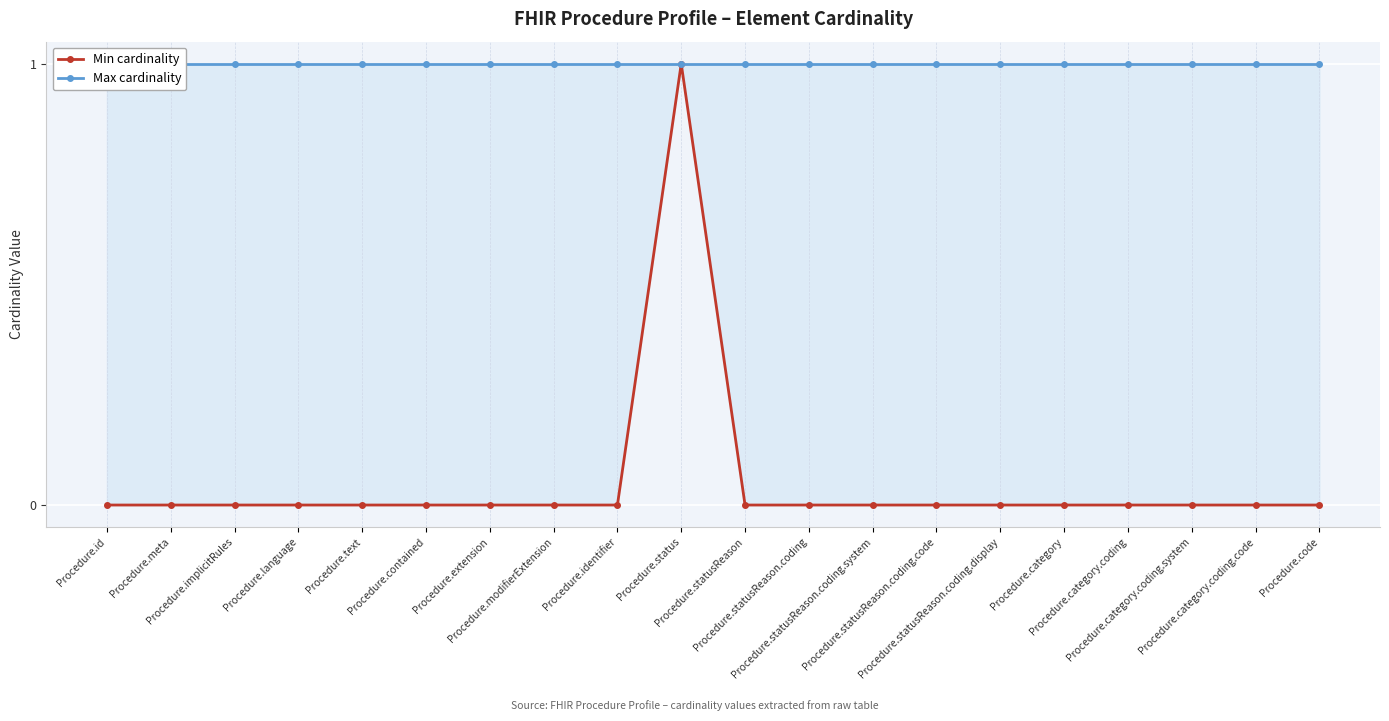

Which series has the largest total across all categories?

Max cardinality